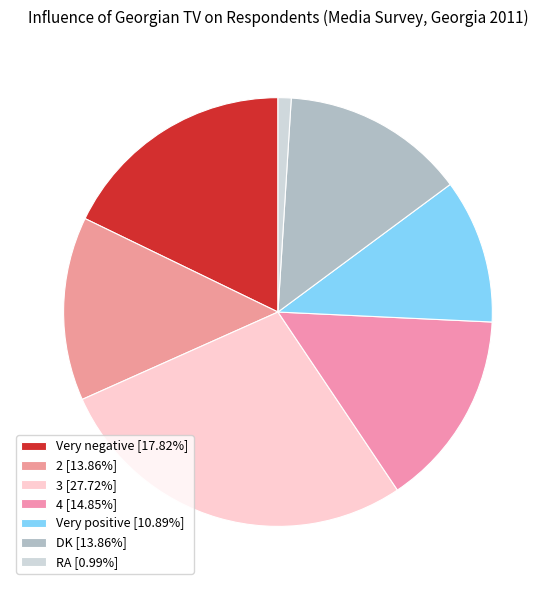

How many slices are in this pie chart?

7